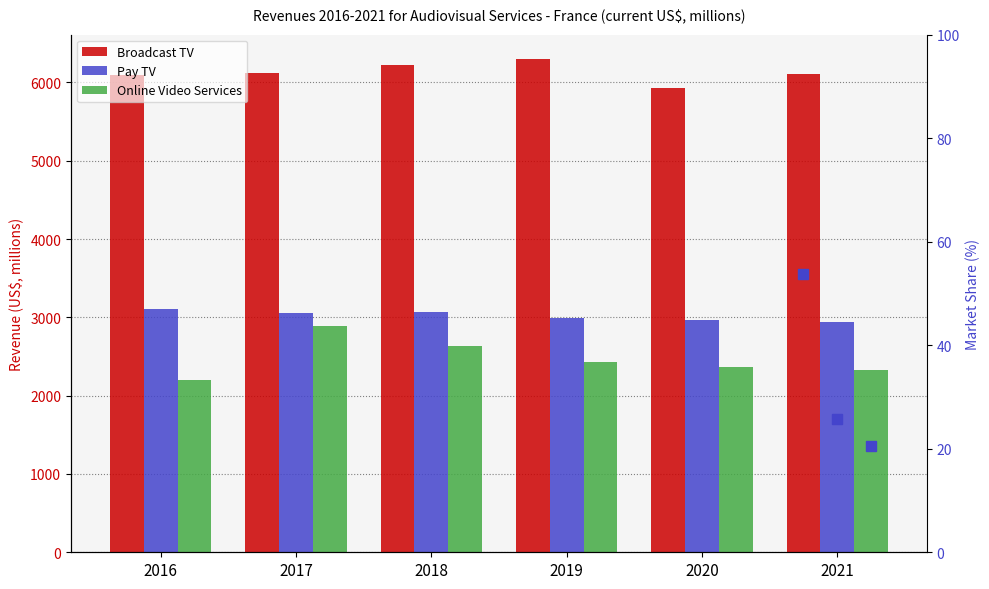

What is the difference between the maximum and minimum values in the Online Video Services series?

688.0